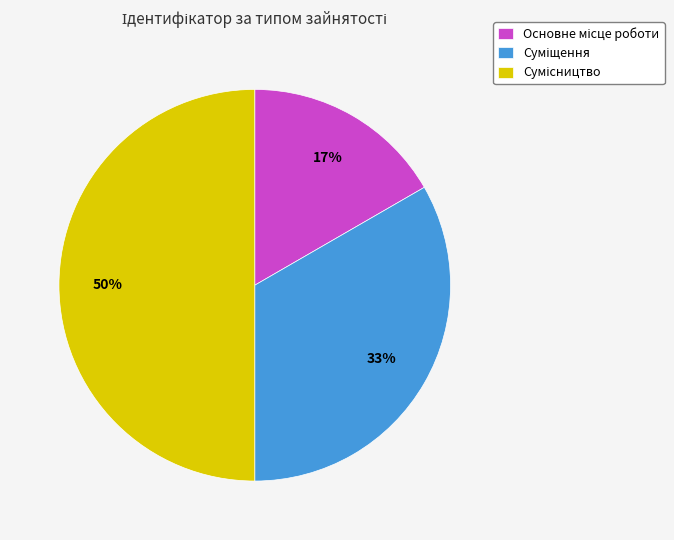

To the nearest percent, what is the difference between the largest and smallest slice percentages?

33%